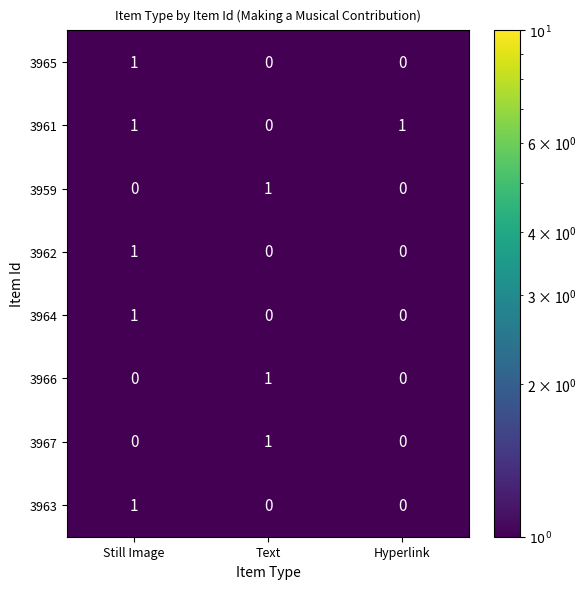

At which category is the sum across all series the highest?

Still Image